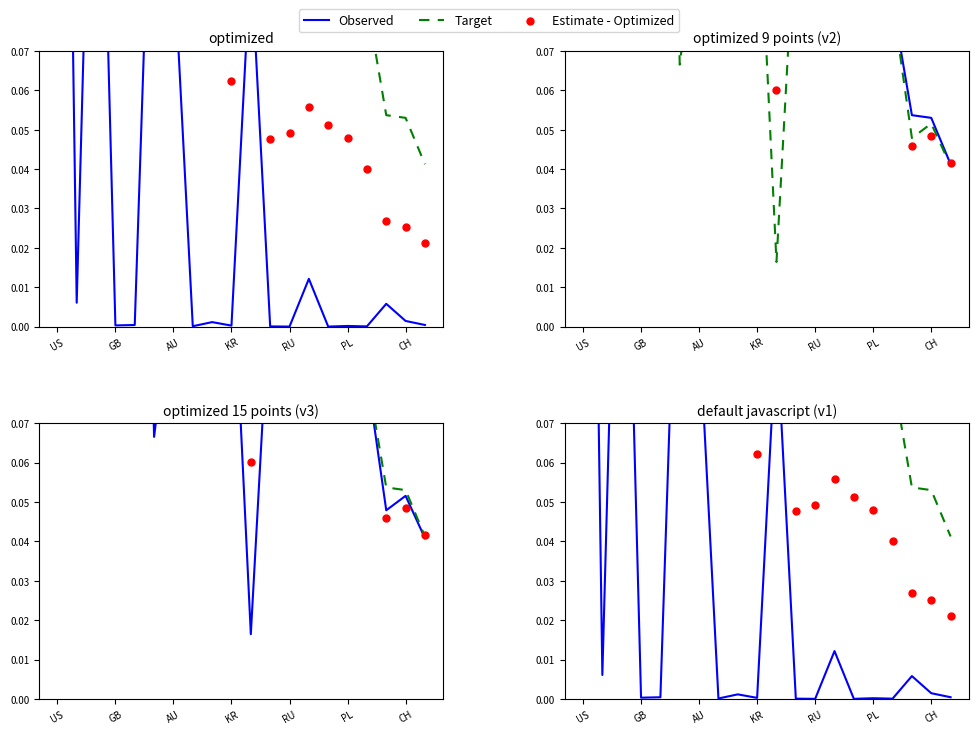

Which series reaches the minimum Y coordinate?

Observed